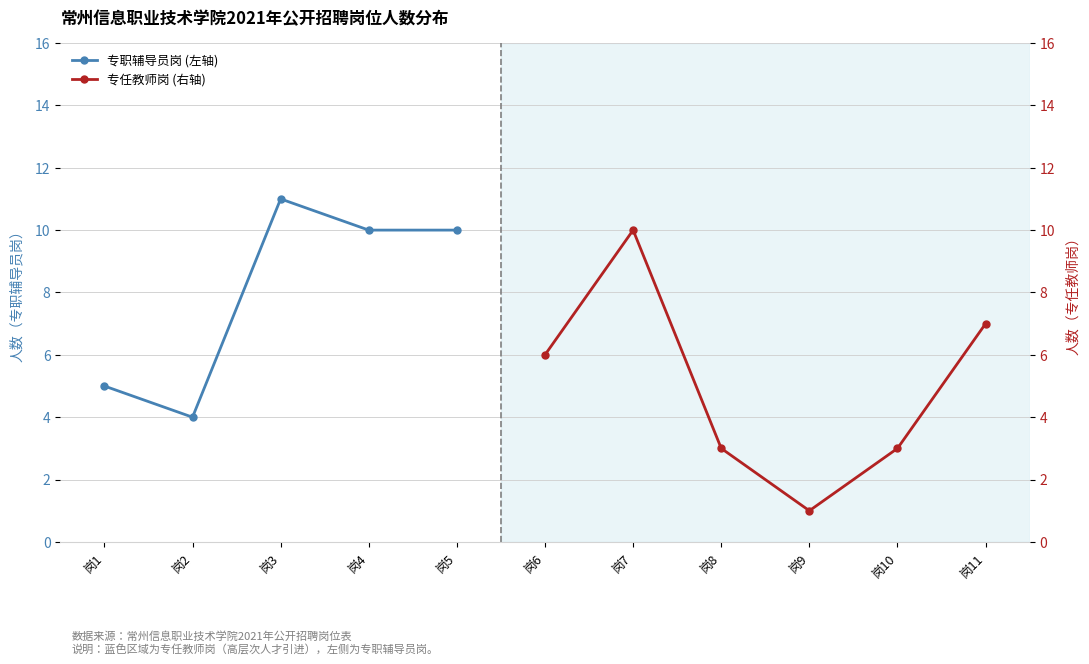

The 专职辅导员岗 (左轴) series shows 1.8 at 岗1. True or false?

False